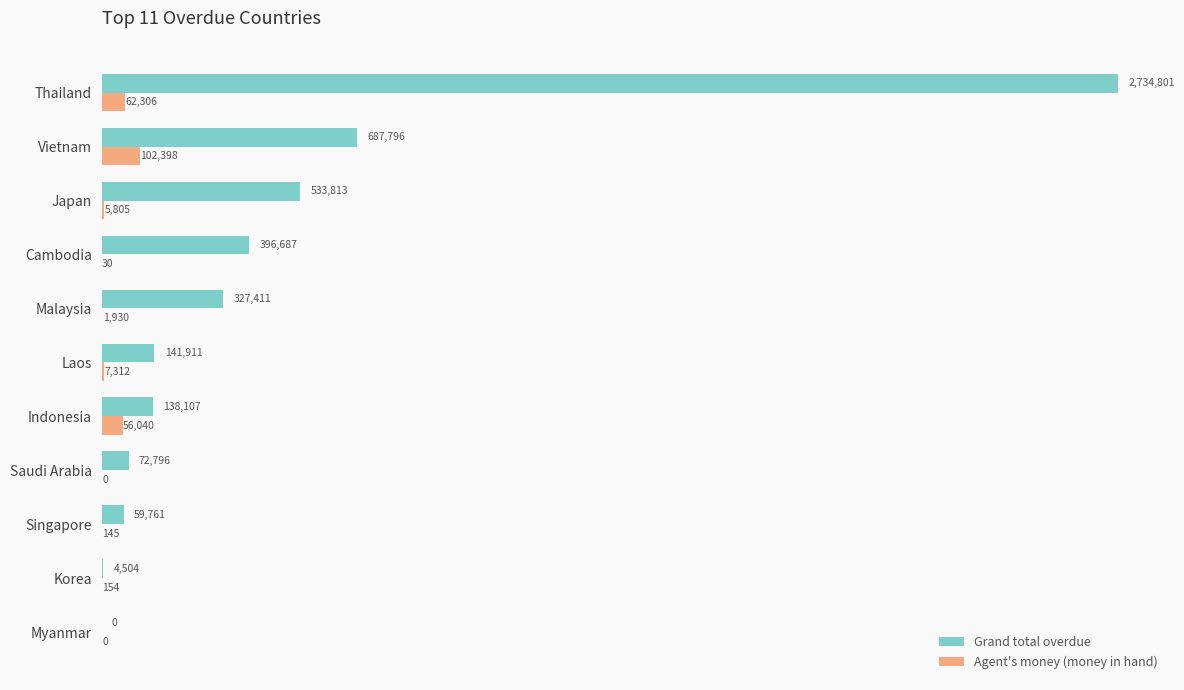

What are all the series names shown in the legend?

Grand total overdue, Agent's money (money in hand)